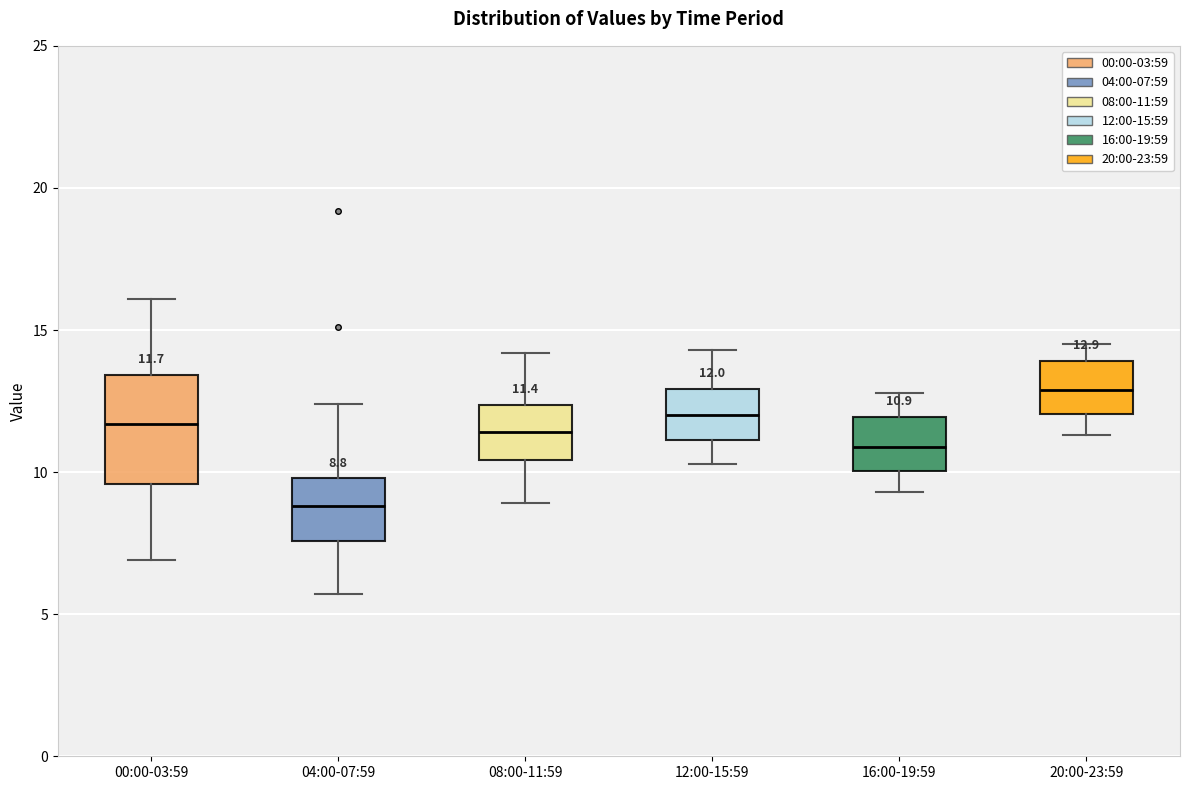

Comparing the boxes themselves (not the whiskers), which one is the tallest?

00:00-03:59